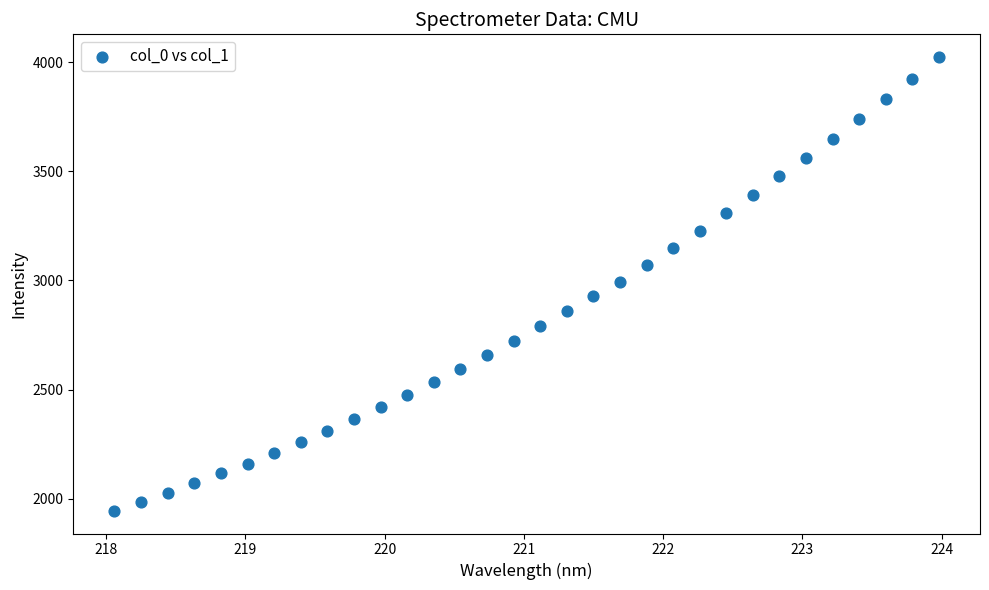

What is the range of Y values (max minus min)?

2078.5